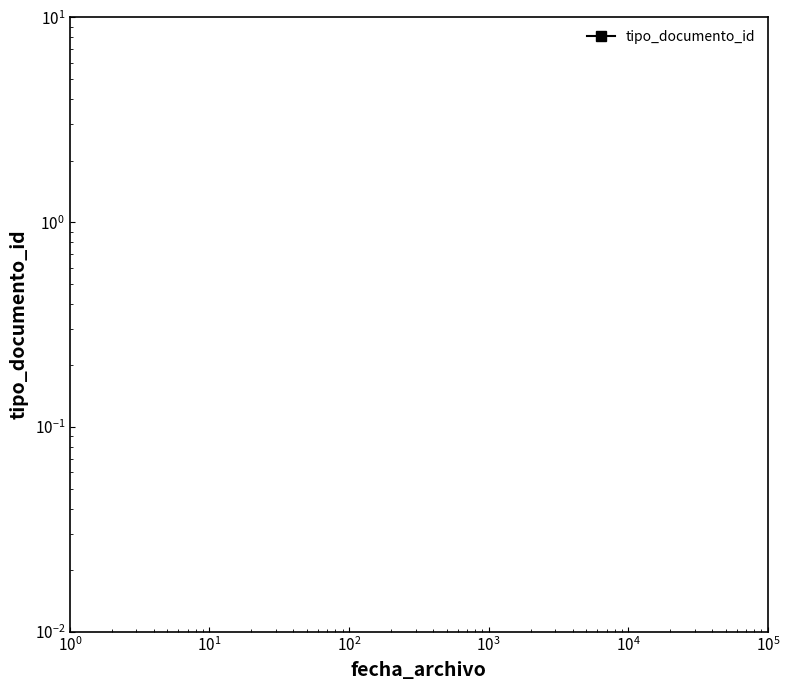

How many lines are shown in the chart?

1